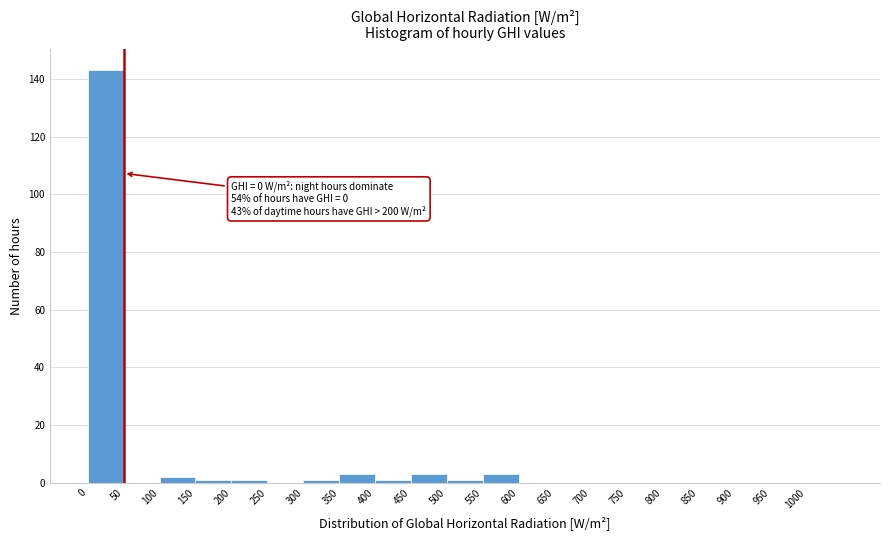

Which range on the x-axis has the tallest bar?

0 to 50